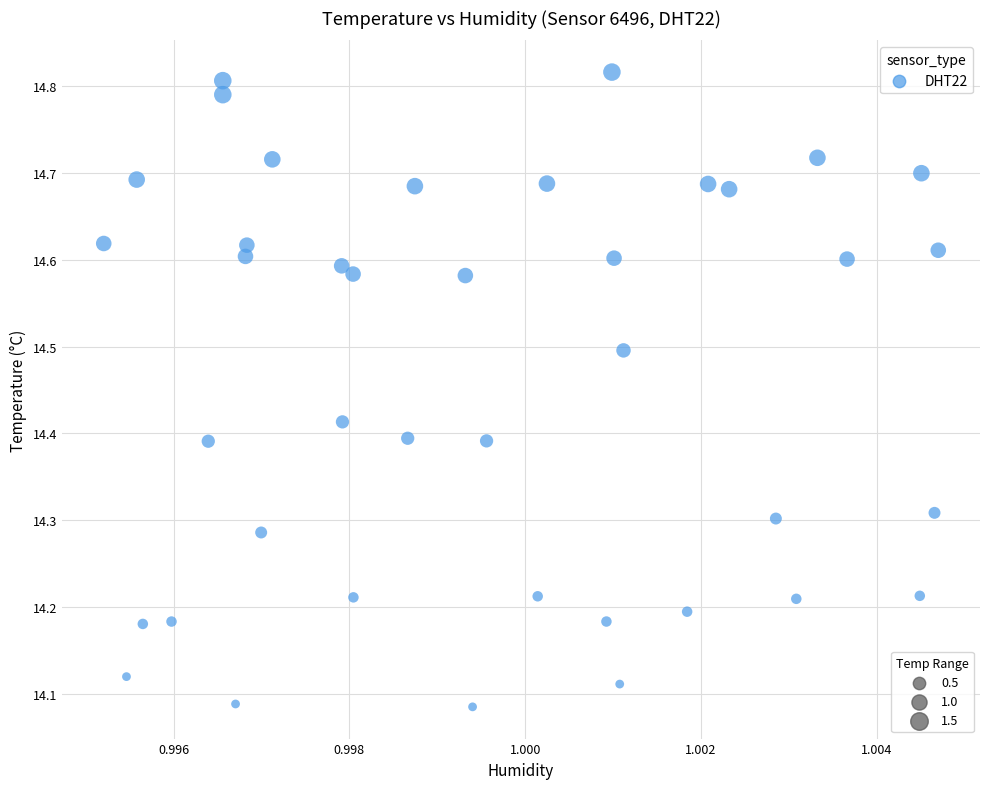

What is the range of Y values (max minus min)?

0.7